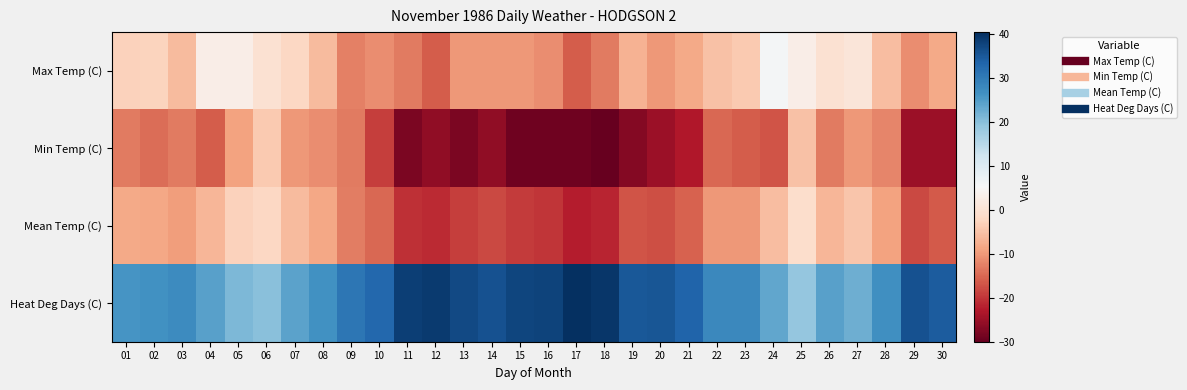

Which category has the lowest value across all series?

18